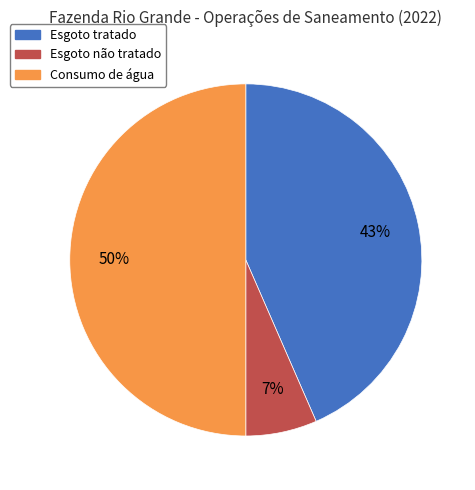

Does Esgoto não tratado account for over 50% of the chart?

No